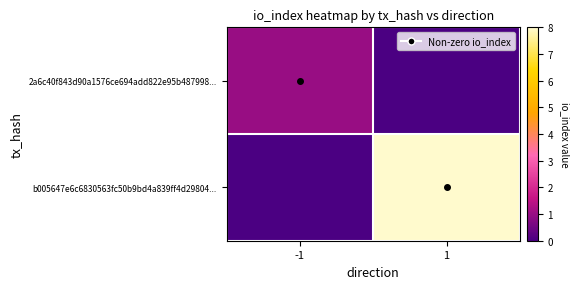

What is the total value across all series at -1?

1